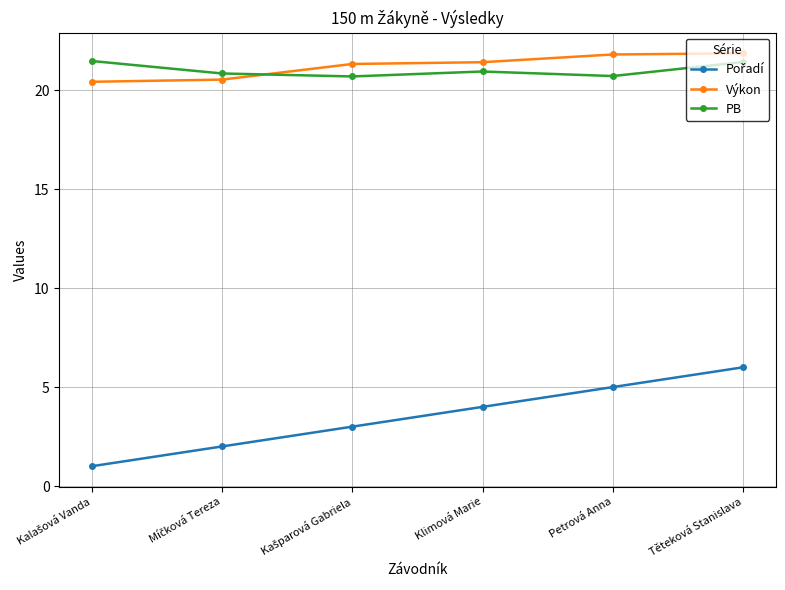

What is the spread (max minus min) of values at Klimová Marie?

17.4